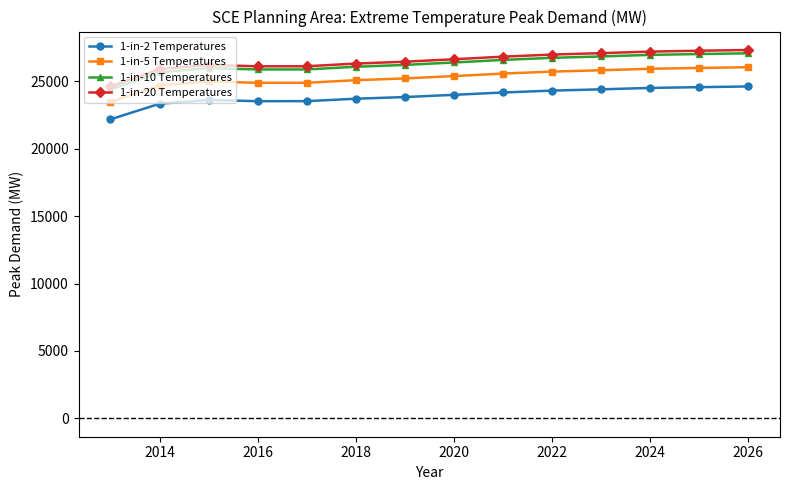

What is the minimum value for 1-in-2 Temperatures?

22190.1